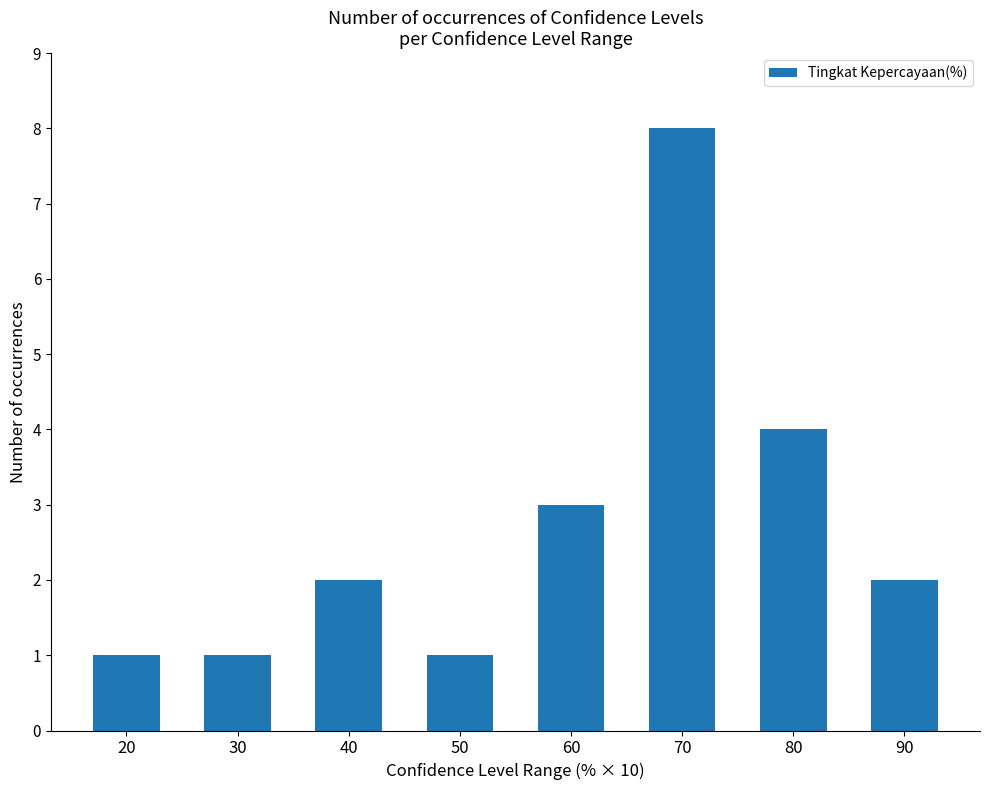

The value at 20 is 1. True or false?

True